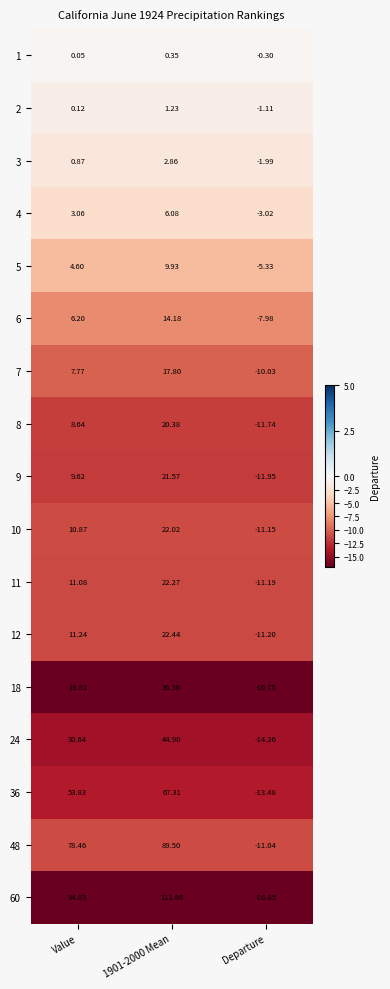

At which label does 9 reach its minimum?

Departure